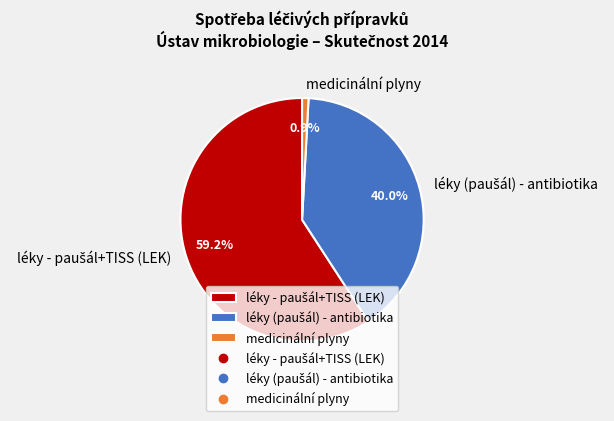

Which slice is the smallest?

medicinální plyny